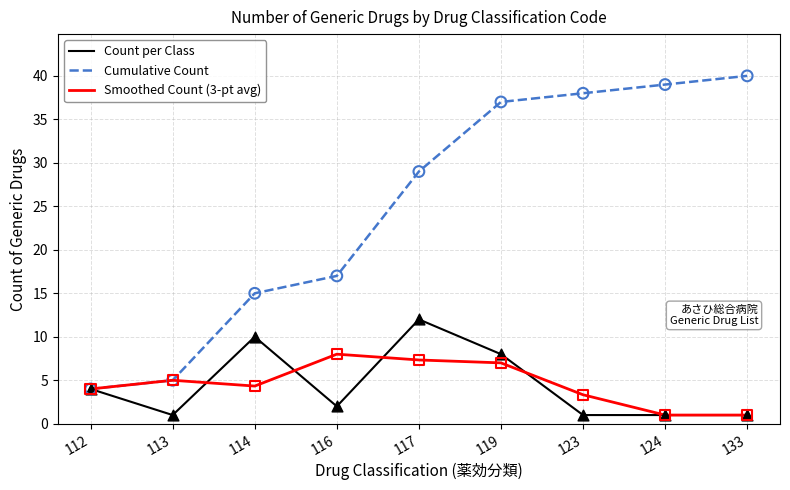

What is the total value across all series at 123?

42.3